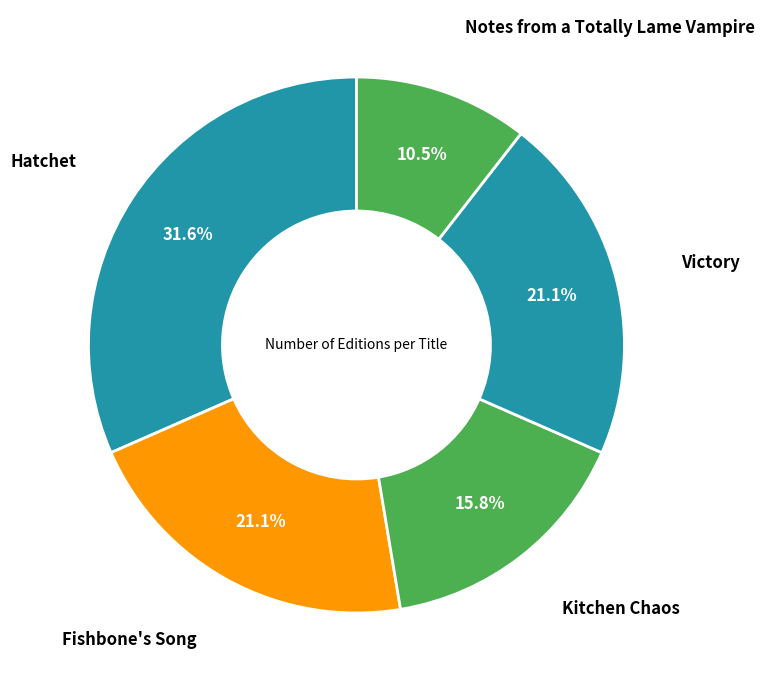

Count the number of slices in the pie.

5